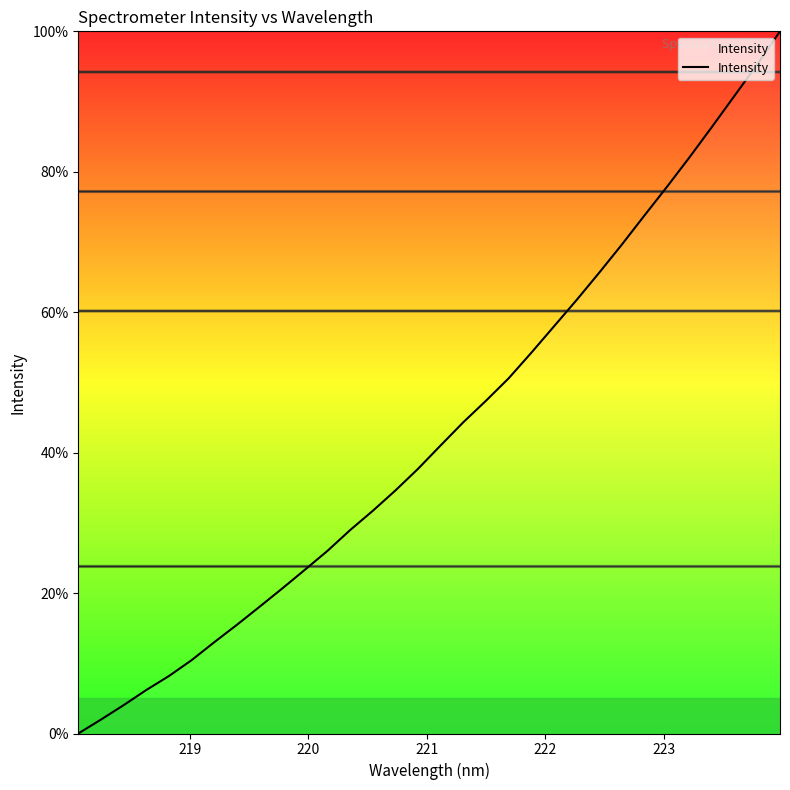

Does the chart have visible grid lines?

No